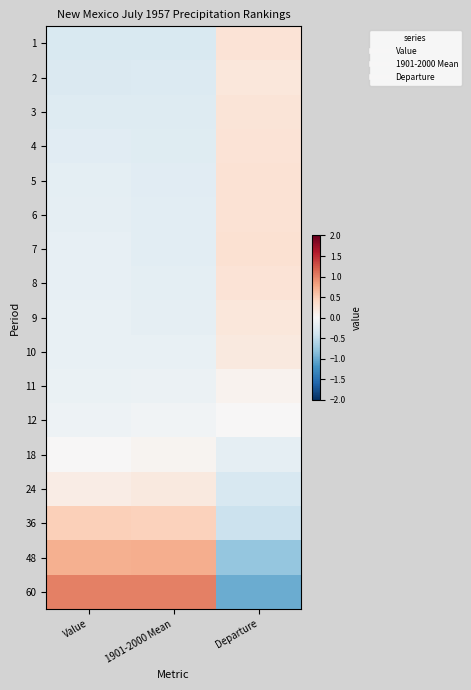

Reading left to right, transcribe all the data shown in this chart.

1: Value=-0.3	1901-2000 Mean=-0.3	Departure=0.3
2: Value=-0.3	1901-2000 Mean=-0.3	Departure=0.2
3: Value=-0.3	1901-2000 Mean=-0.3	Departure=0.3
4: Value=-0.2	1901-2000 Mean=-0.2	Departure=0.3
5: Value=-0.2	1901-2000 Mean=-0.2	Departure=0.3
6: Value=-0.2	1901-2000 Mean=-0.2	Departure=0.3
7: Value=-0.2	1901-2000 Mean=-0.2	Departure=0.3
8: Value=-0.2	1901-2000 Mean=-0.2	Departure=0.3
9: Value=-0.2	1901-2000 Mean=-0.2	Departure=0.2
10: Value=-0.1	1901-2000 Mean=-0.2	Departure=0.2
11: Value=-0.1	1901-2000 Mean=-0.1	Departure=0.1
12: Value=-0.1	1901-2000 Mean=-0.1	Departure=0.0
18: Value=0.0	1901-2000 Mean=0.1	Departure=-0.2
24: Value=0.1	1901-2000 Mean=0.2	Departure=-0.3
36: Value=0.5	1901-2000 Mean=0.5	Departure=-0.4
48: Value=0.7	1901-2000 Mean=0.7	Departure=-0.8
60: Value=1.0	1901-2000 Mean=1.0	Departure=-1.0